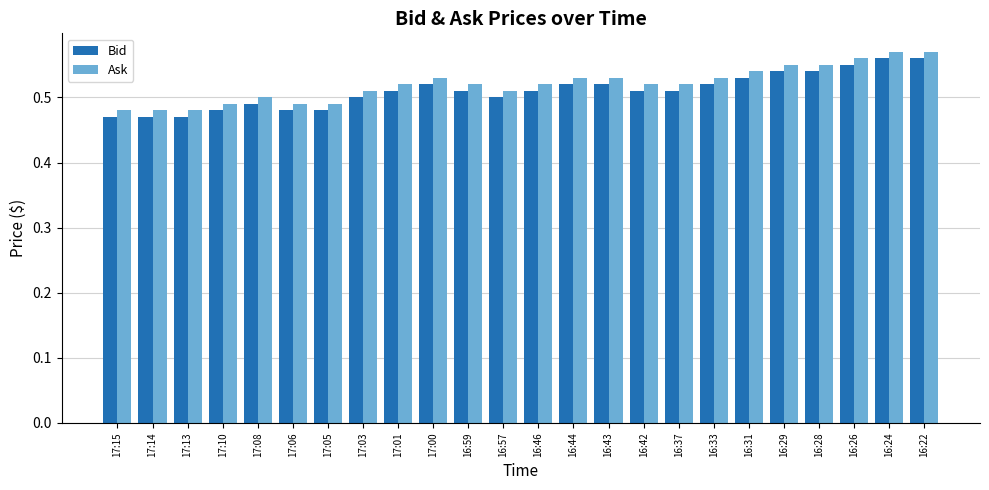

Count the Bid values in the range 0 to 1.

24